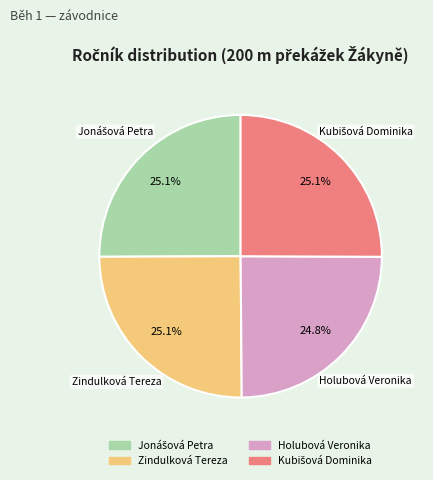

The Holubová Veronika slice represents 25% of the pie. True or false?

True